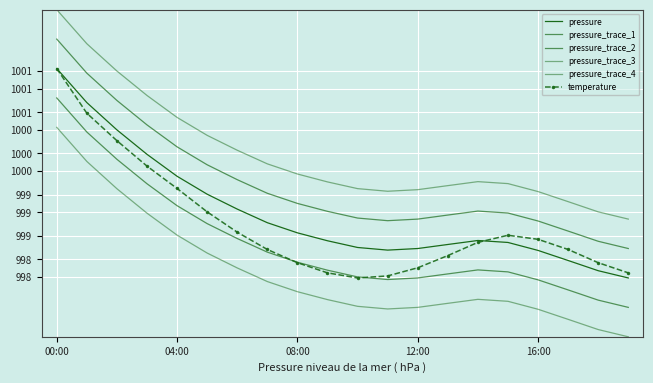

True or false: pressure_trace_2 and pressure_trace_3 intersect in this chart.

False